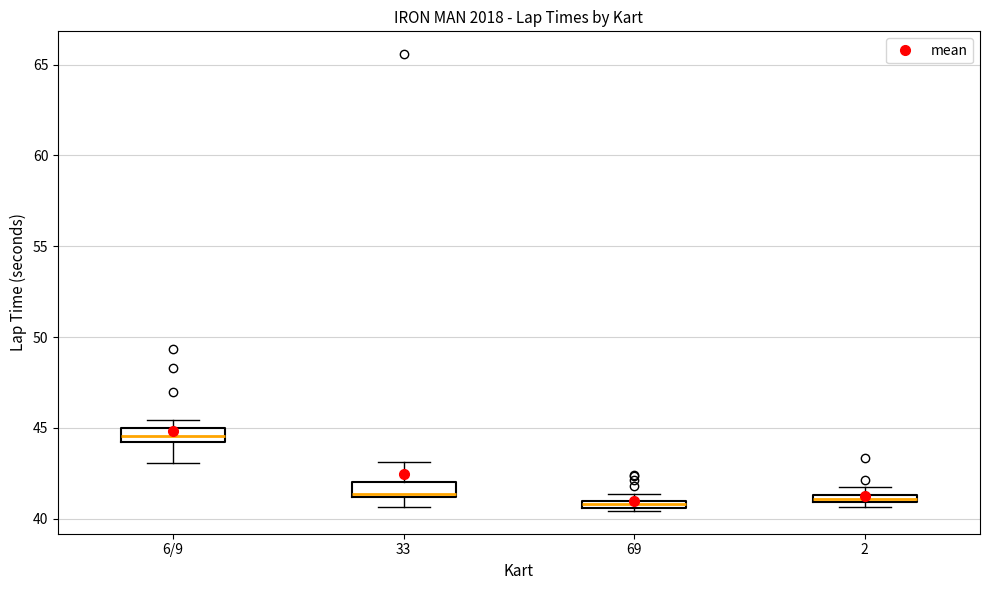

Where is the upper edge of the box for 69 on the y-axis? The values are not printed on the chart, so give them approximately, as read against the axis.

41.0